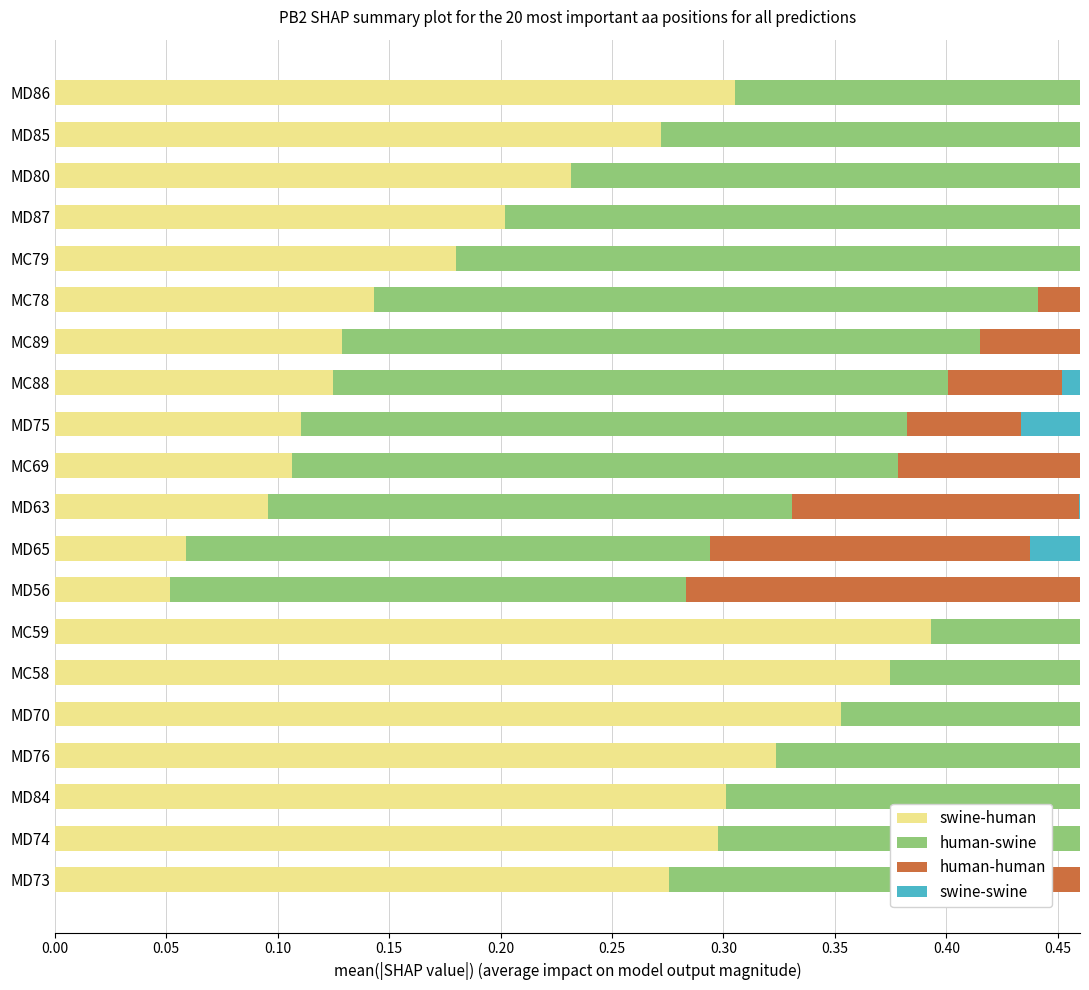

Are the bars horizontal?

Yes